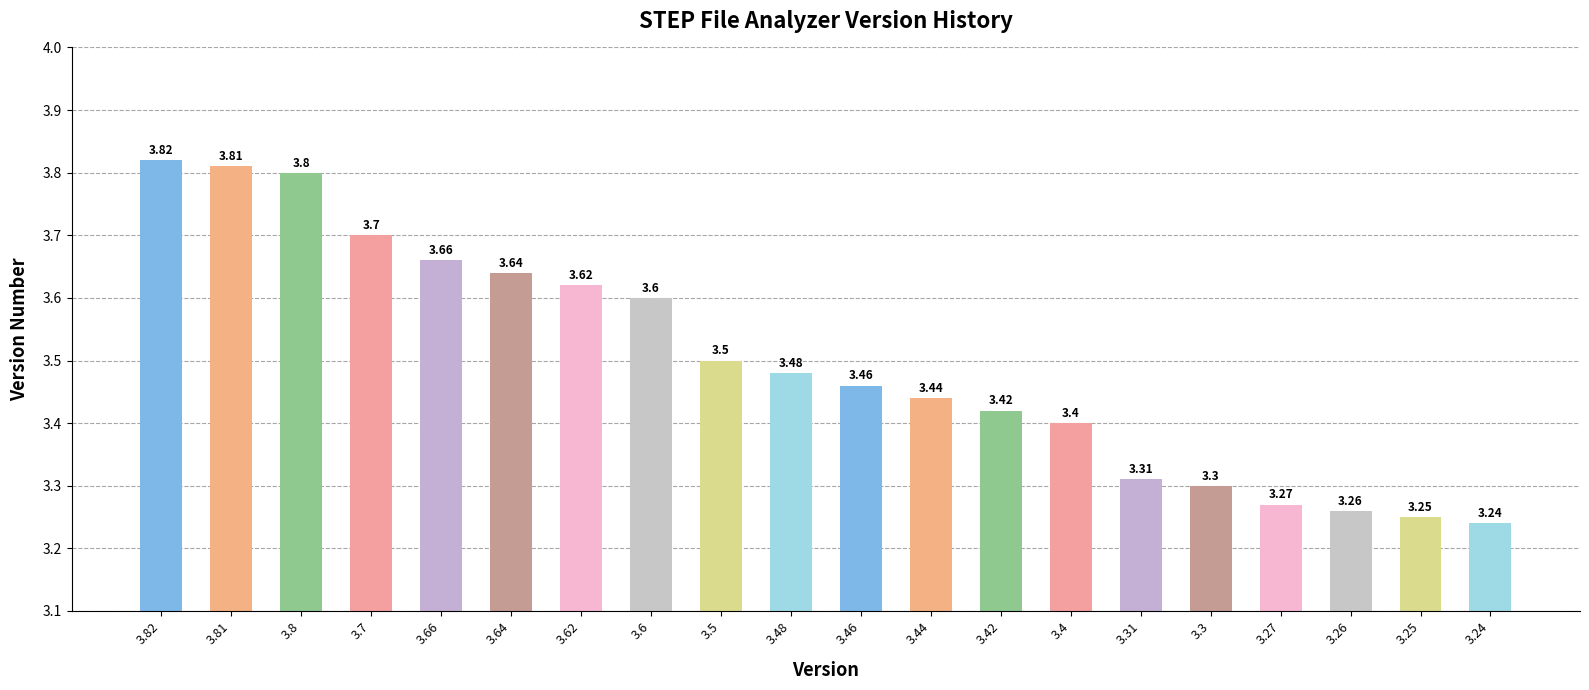

List the labels in order of value, largest first.

3.82, 3.81, 3.8, 3.7, 3.66, 3.64, 3.62, 3.6, 3.5, 3.48, 3.46, 3.44, 3.42, 3.4, 3.31, 3.3, 3.27, 3.26, 3.25, 3.24